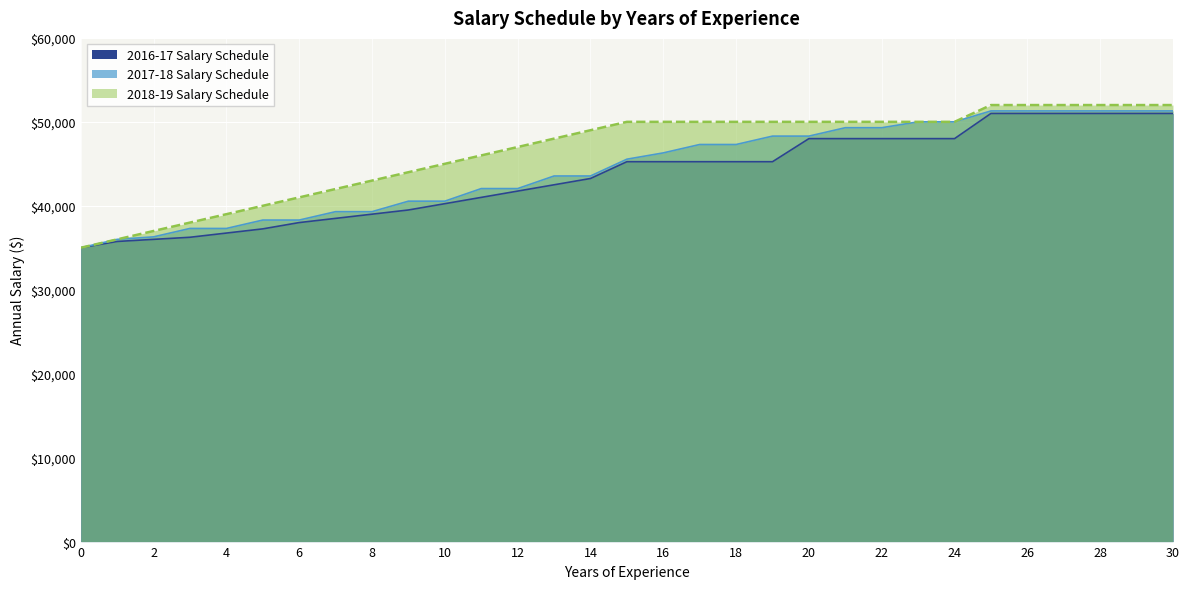

The 2016-17 Salary Schedule series shows 36250 at 3. True or false?

True